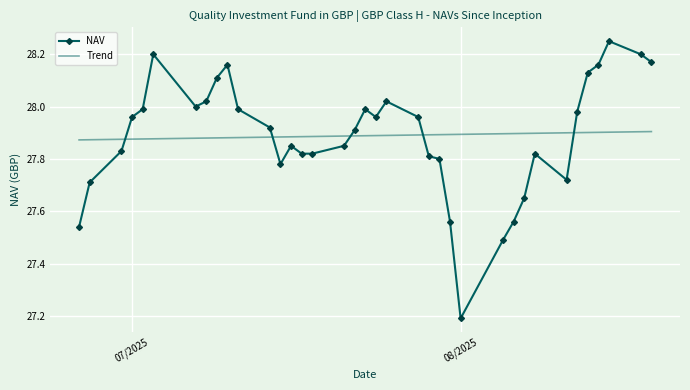

Is it true that the value at 07/11/2025 is 17.1?

False